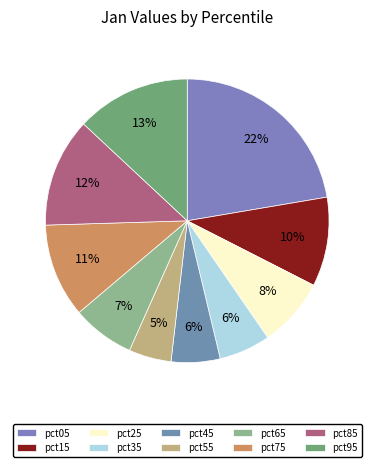

Does pct25 represent more than half of the total?

No